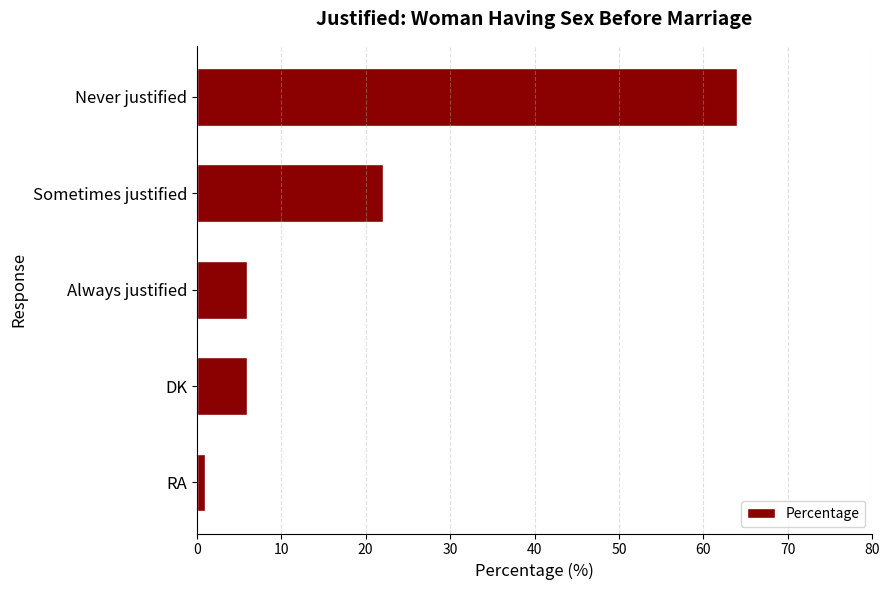

Reading bottom to top, what are all the values shown in this chart?

1	6	6	22	64